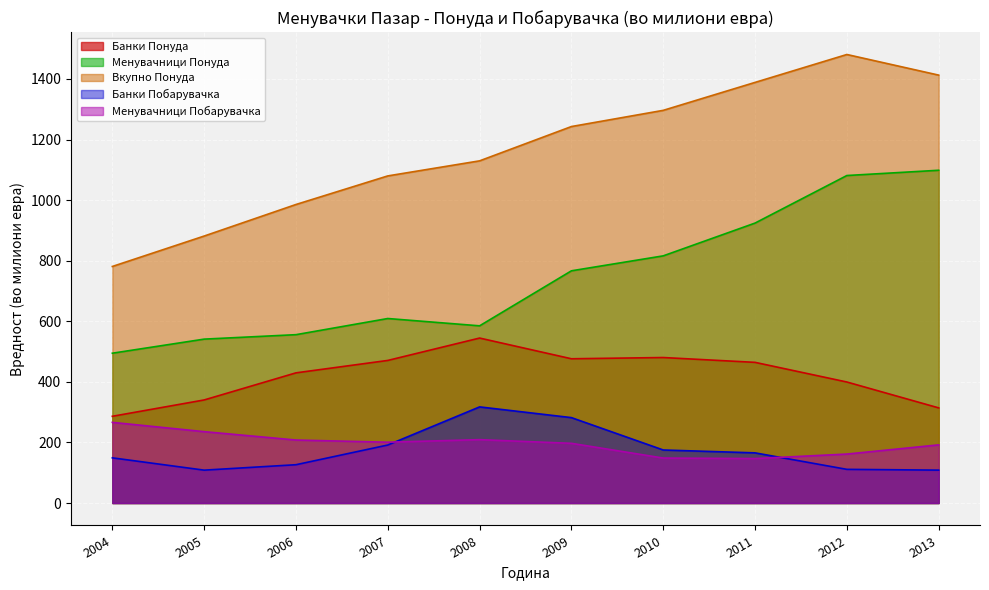

Is it true that Банки Понуда equals 340.3 at 2005?

True